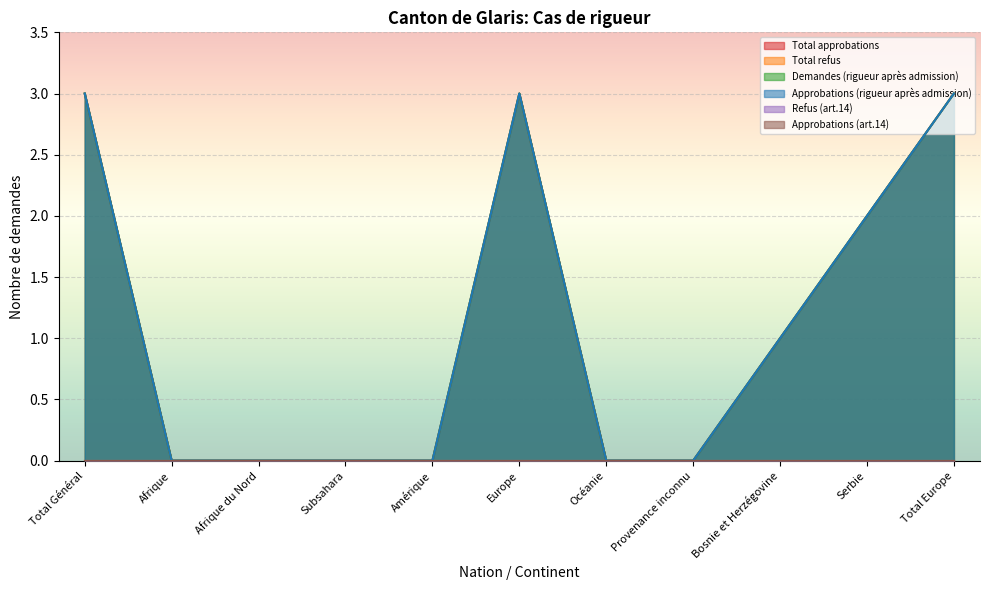

What is the maximum value for Demandes (rigueur après admission)?

3